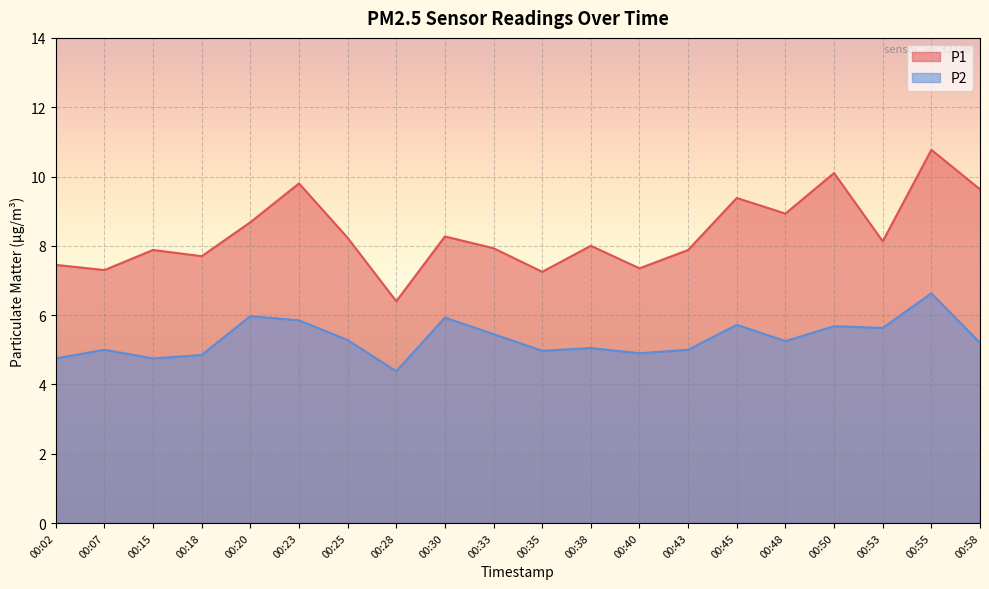

At which category is the sum across all series the highest?

00:55